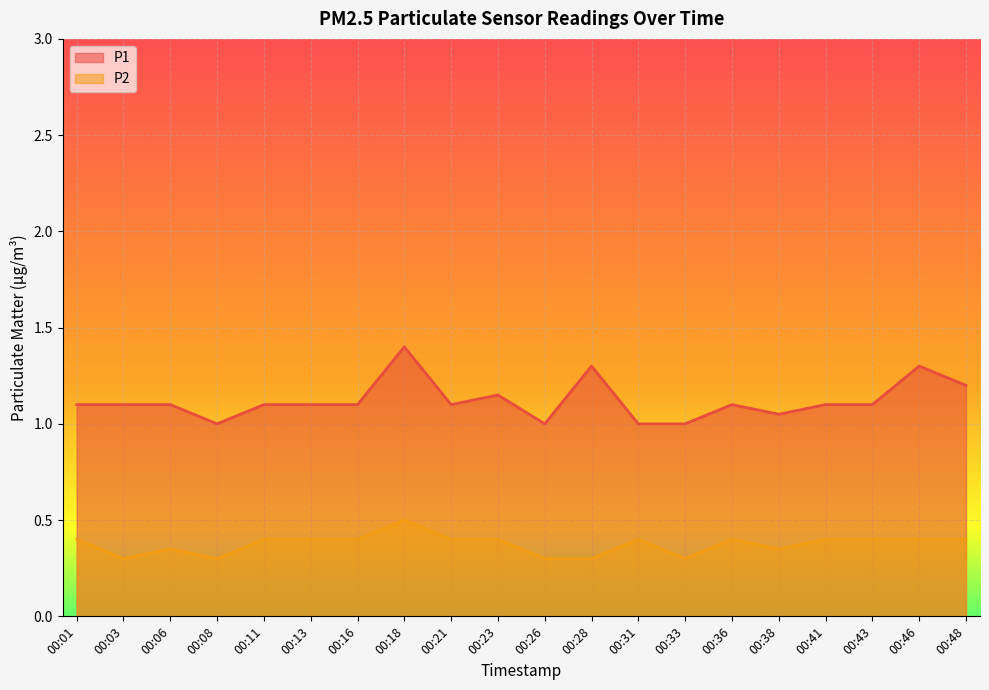

What value does the P2 series have at 00:06?

0.3